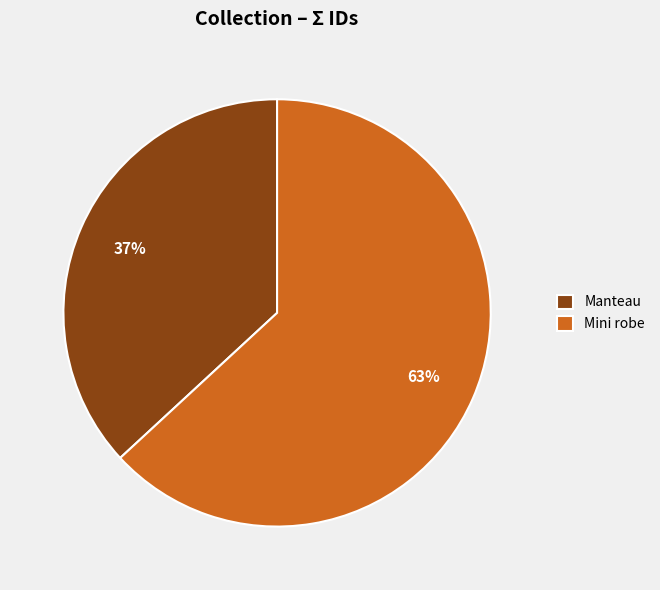

To the nearest percent, what is the average slice percentage?

50%